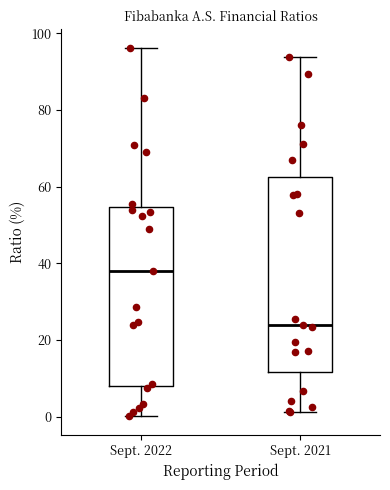

Which box is the tallest, from its lower edge to its upper edge?

Sept. 2021